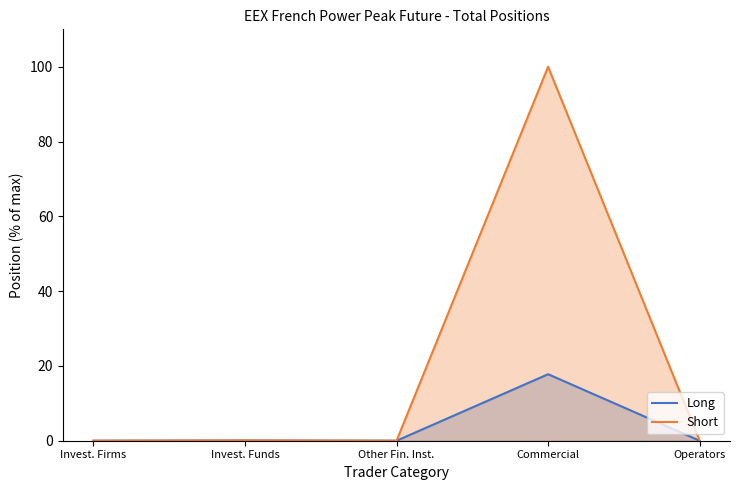

The value of Long at Other Fin. Inst. is 0.0. True or false?

True